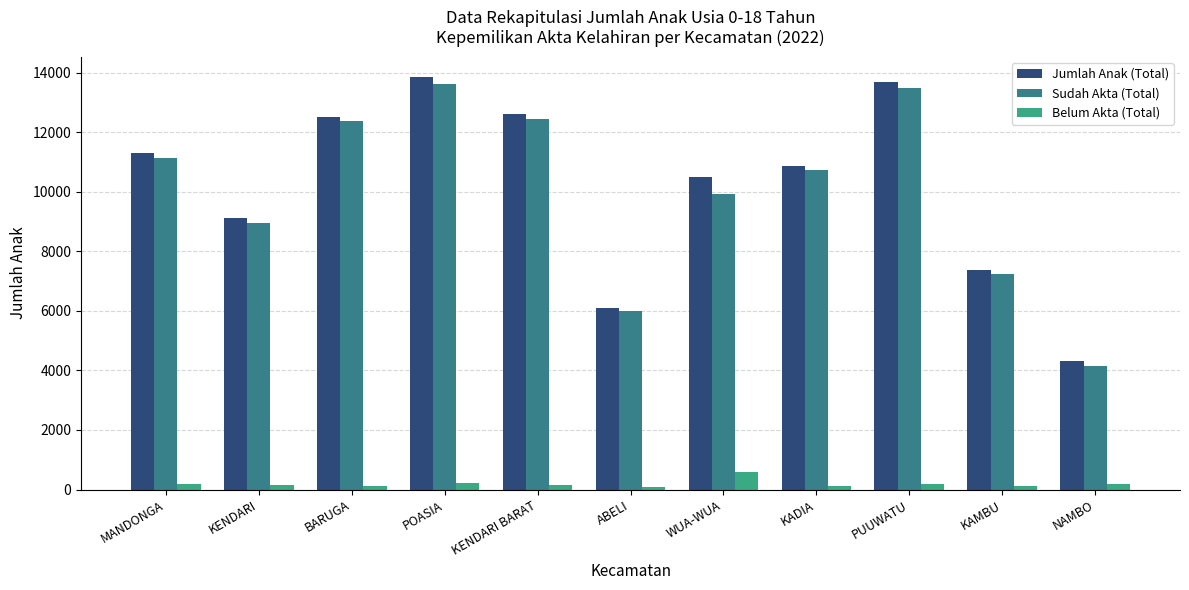

What is the label of the 11th bar from the left?

NAMBO